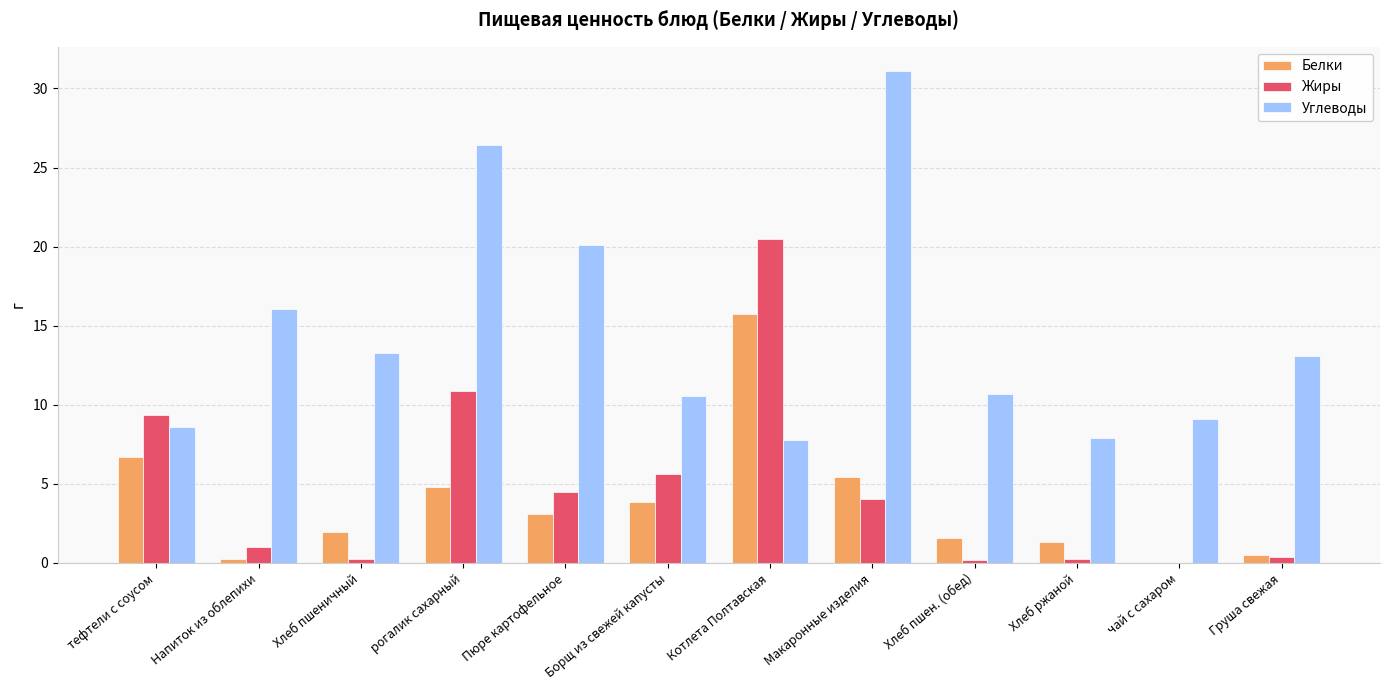

What is the sum of the Жиры values at чай с сахаром and Пюре картофельное?

4.5